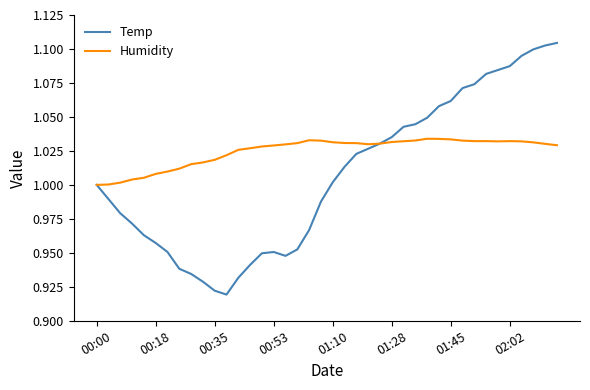

Does the chart display data point markers on the line(s)?

No